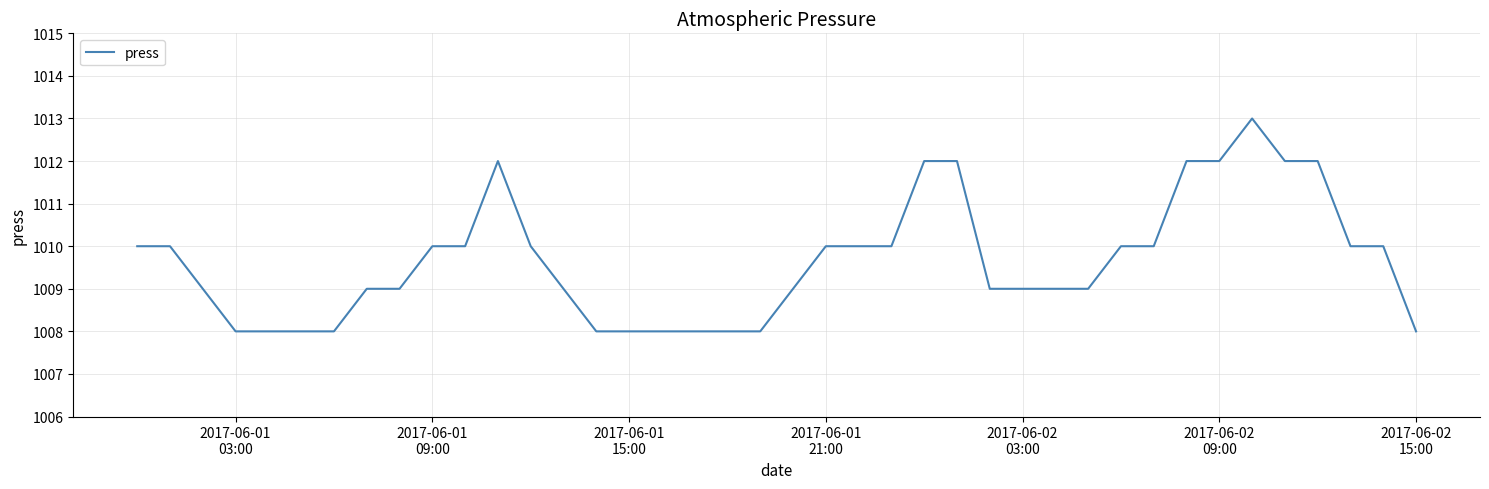

How many values are below 1010?

20